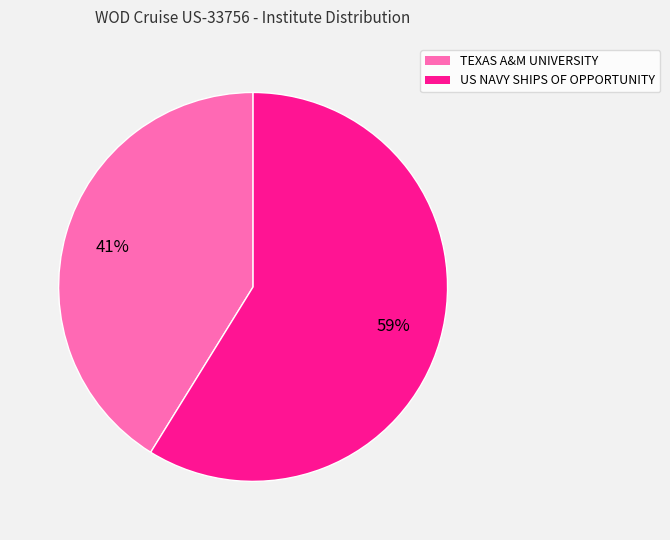

Is there a majority slice in this chart?

Yes